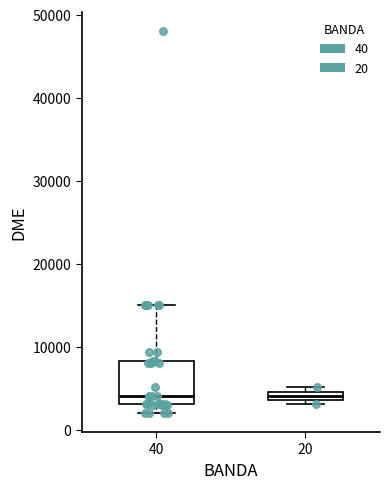

Where is the upper edge of the box at x = 20 on the y-axis? The values are not printed on the chart, so give them approximately, as read against the axis.

5000